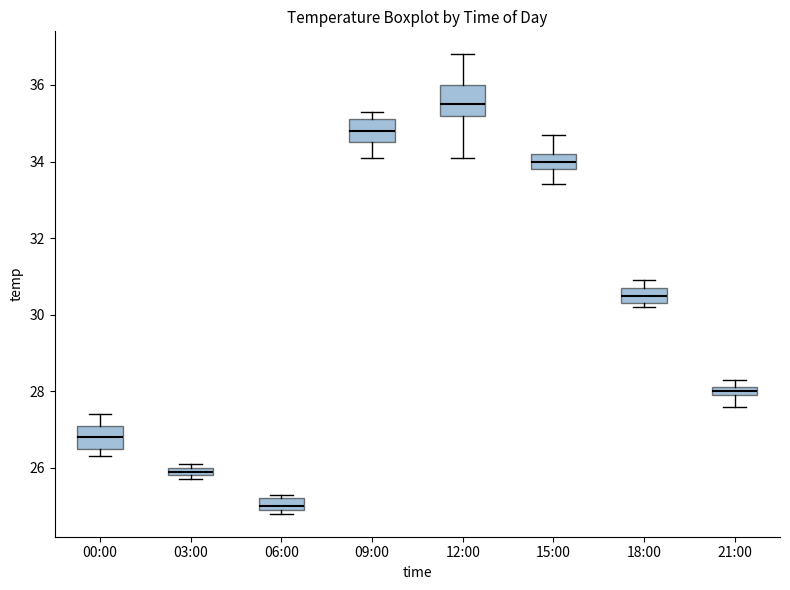

Which box's median line is the lowest?

06:00